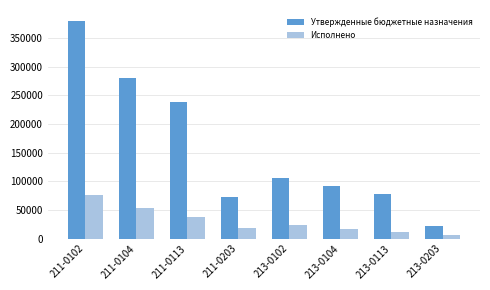

Reading left to right, list all the values displayed in this chart.

Утвержденные бюджетные назначения: 211-0102=380100.0	211-0104=280000.0	211-0113=237700.0	211-0203=71798.0	213-0102=106000.0	213-0104=91506.0	213-0113=77500.0	213-0203=21683.0
Исполнено: 211-0102=76109.9	211-0104=54133.7	211-0113=38376.0	211-0203=17949.6	213-0102=22987.0	213-0104=16348.4	213-0113=11589.3	213-0203=5420.7